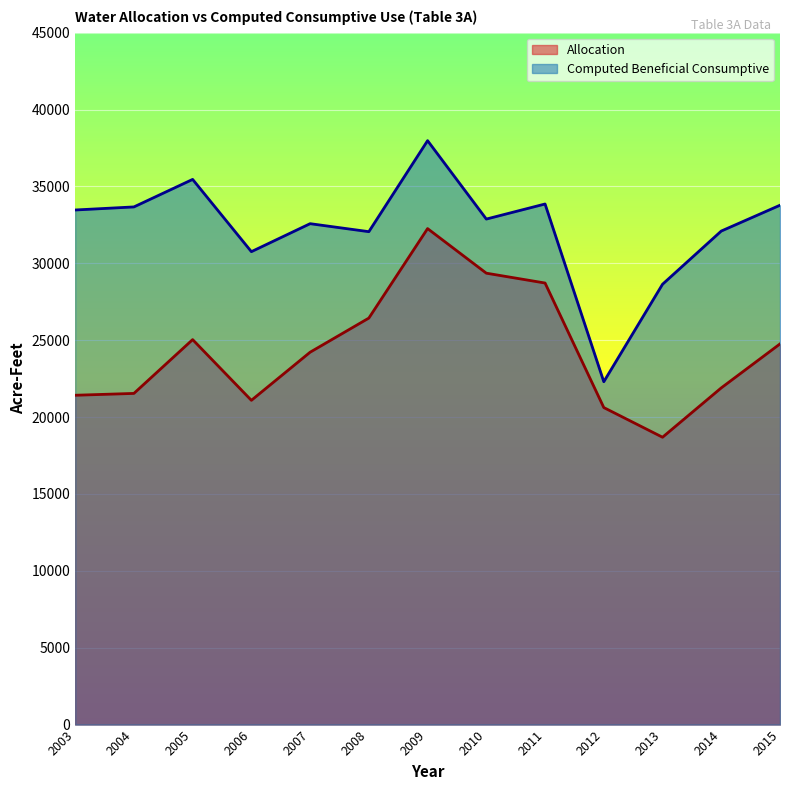

What is the difference between the maximum and second lowest values in the Allocation series?

11640.0